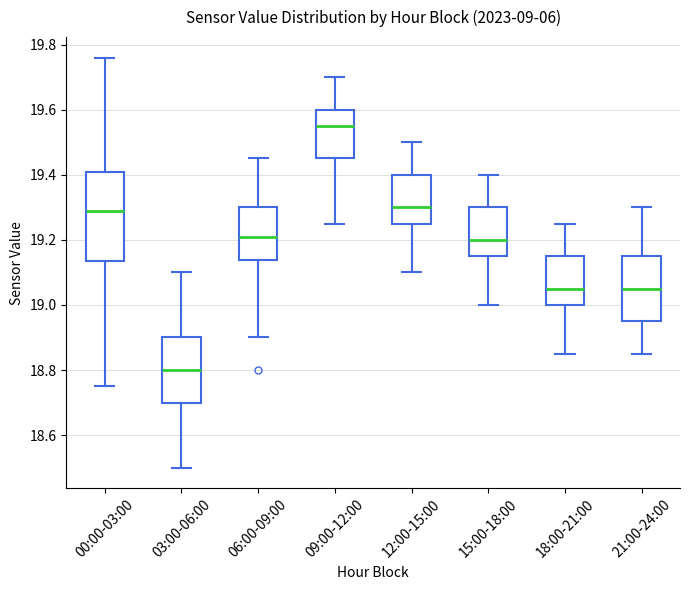

Which box's median line is the highest?

09:00-12:00